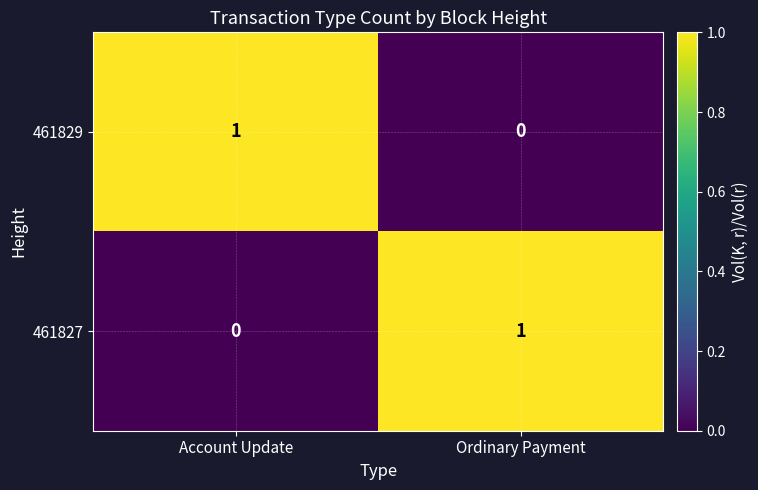

Reading right to left, transcribe all the data shown in this chart.

461829: 0	1
461827: 1	0